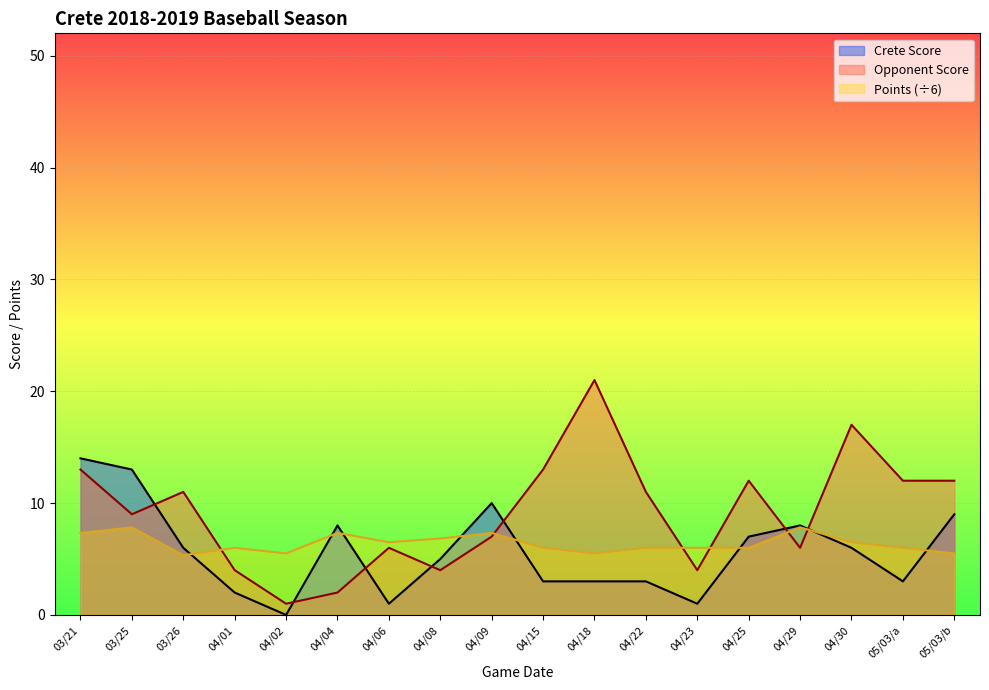

What is the sum of the Crete Score values at 04/15 and 04/09?

13.0